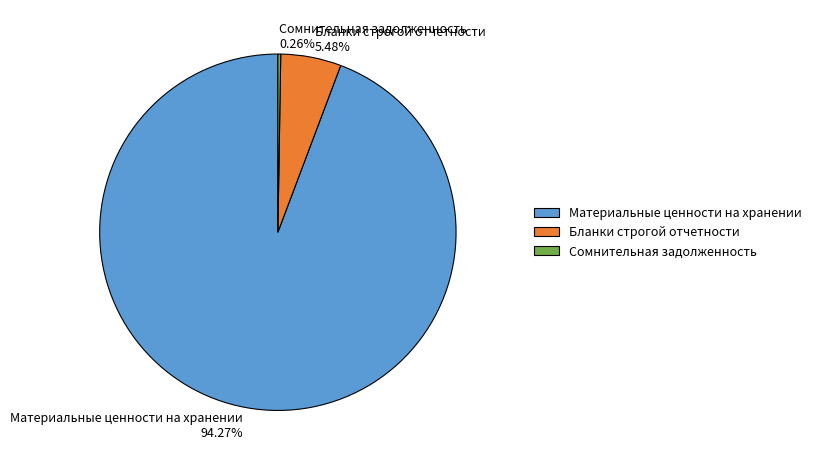

Which slice is the largest?

Материальные ценности на хранении